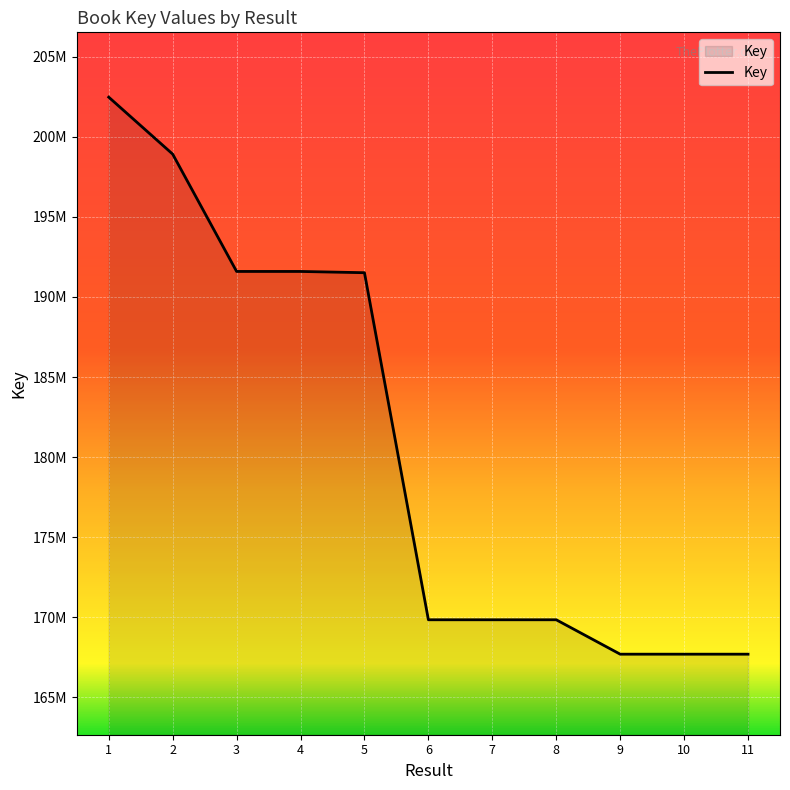

Is this an area chart (filled region under the line)?

Yes